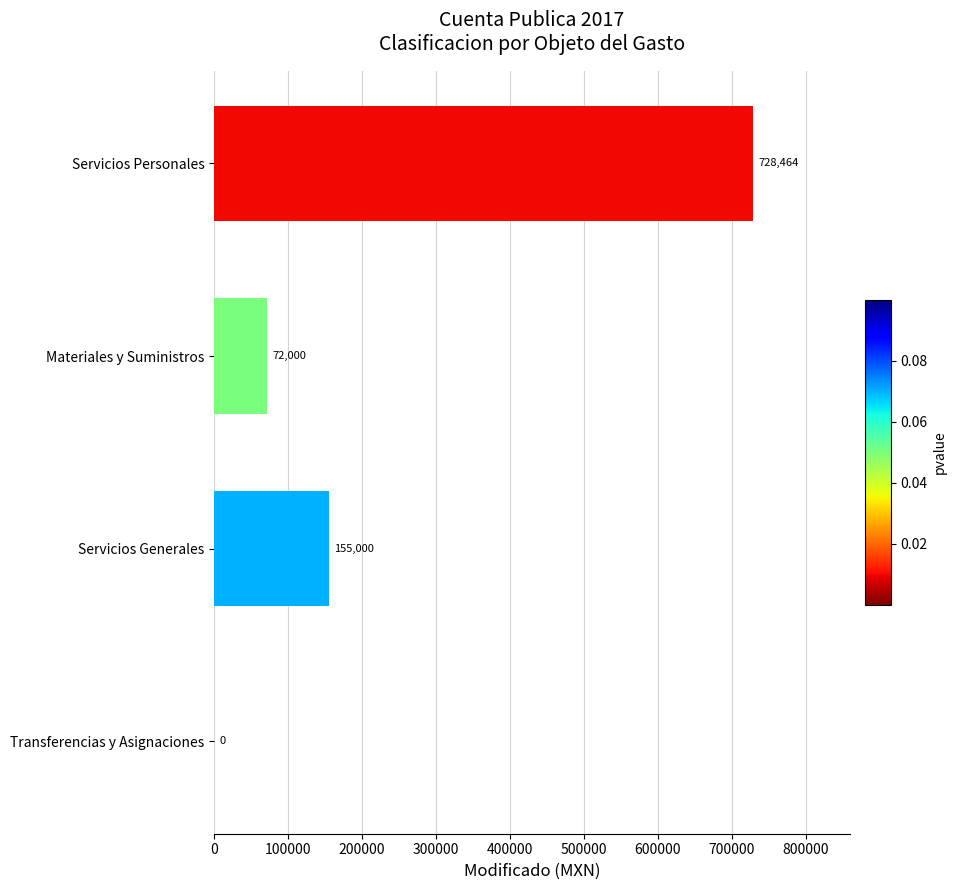

Which has a higher value, Transferencias y Asignaciones or Servicios Generales?

Servicios Generales